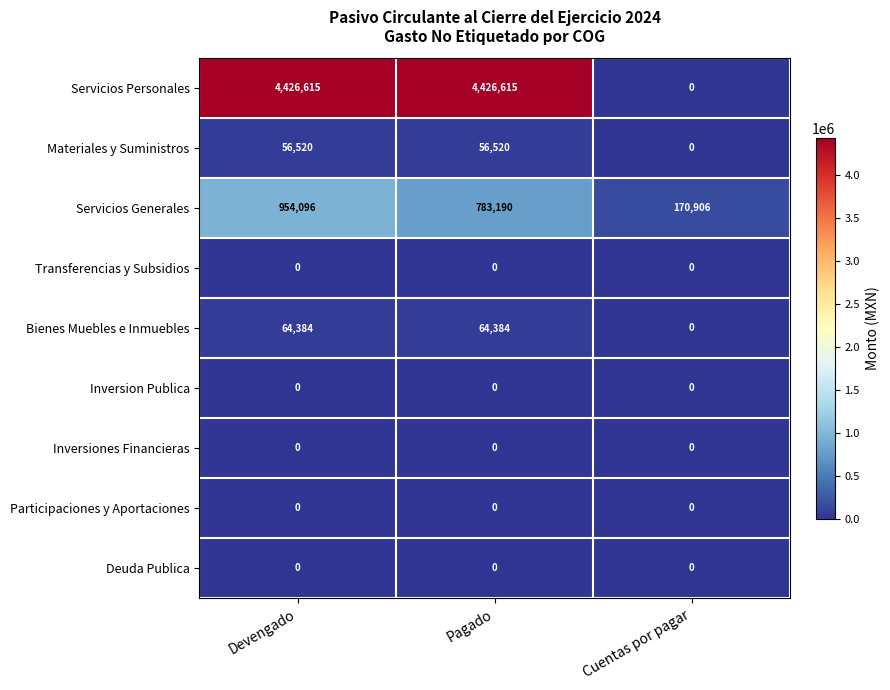

What is the difference between the highest and lowest values at Devengado?

4426615